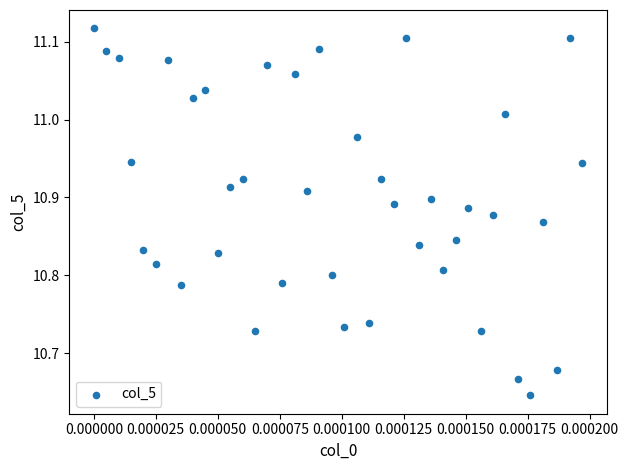

What is the range of Y values (max minus min)?

0.5